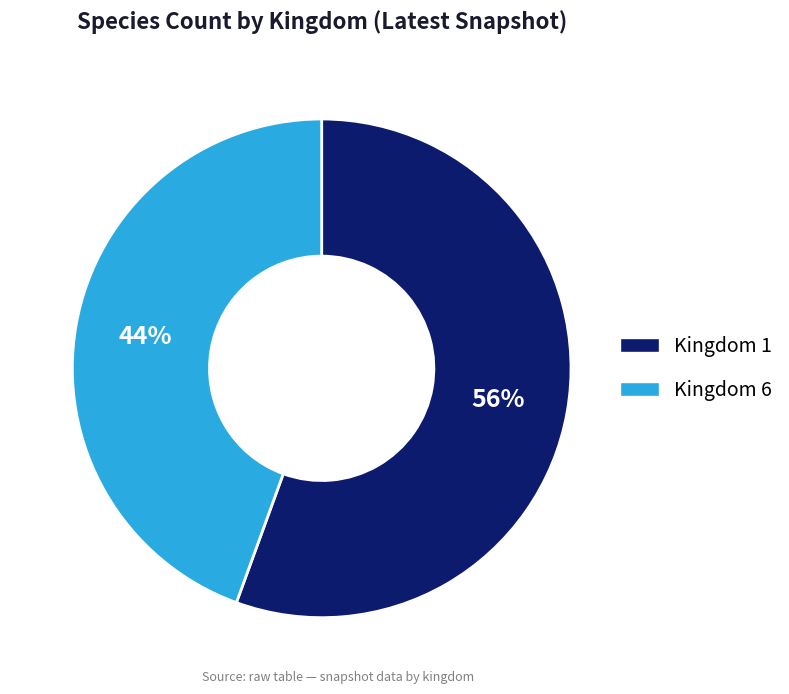

What is the largest slice in the pie chart?

Kingdom 1